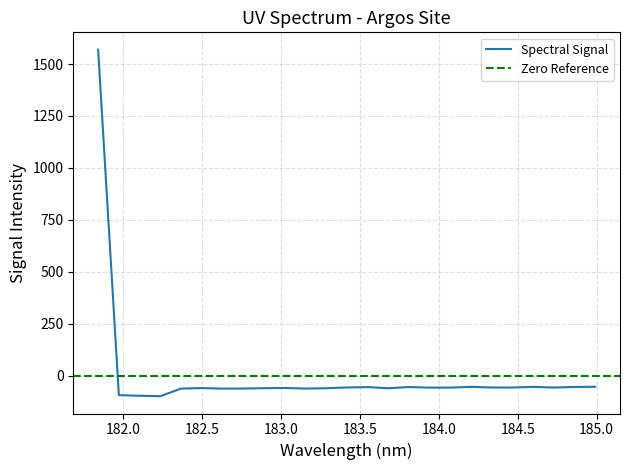

Reading right to left, what are all the values shown in this chart?

184.9911297472=-52.1	184.8600909338=-53.2	184.7290361848=-56.0	184.5979655002=-52.6	184.46687888=-55.9	184.3357763242=-55.8	184.2046578328=-52.5	184.0735234058=-56.2	183.9423730432=-56.3	183.811206745=-53.4	183.6800245112=-59.2	183.5488263418=-53.8	183.4176122368=-55.6	183.2863821962=-59.1	183.15513622=-60.8	183.0238743082=-58.0	182.8925964608=-58.9	182.7613026778=-60.6	182.6299929592=-61.0	182.498667305=-58.4	182.3673257152=-60.8	182.2359681898=-97.4	182.1045947288=-95.4	181.9732053322=-92.4	181.8418=1569.0